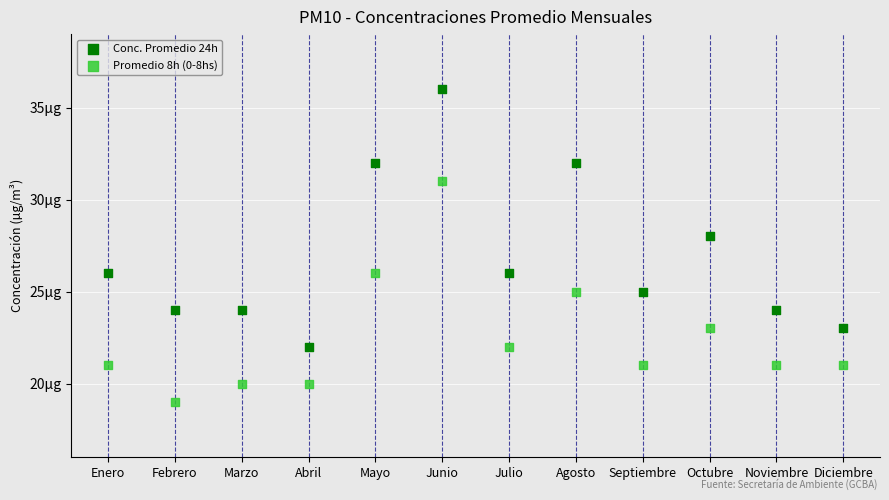

What are all the series names shown in the legend?

Conc. Promedio 24h, Promedio 8h (0-8hs)